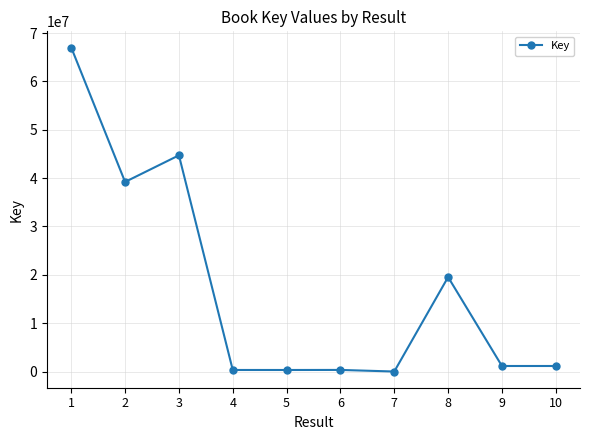

What is the value of the 6th point from the left?

335599